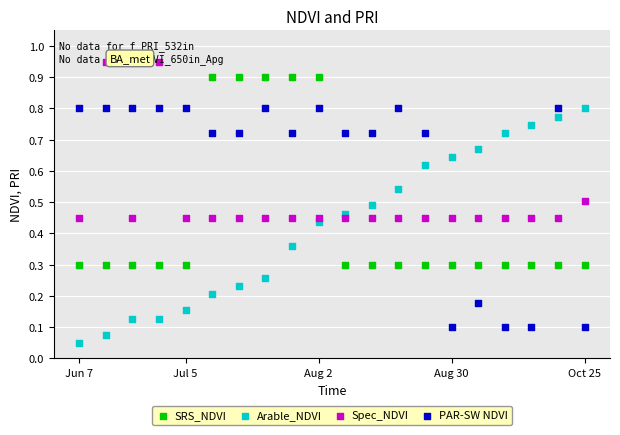

Is the value of Spec_NDVI at 18 greater than the value of PAR-SW NDVI at 14?

Yes